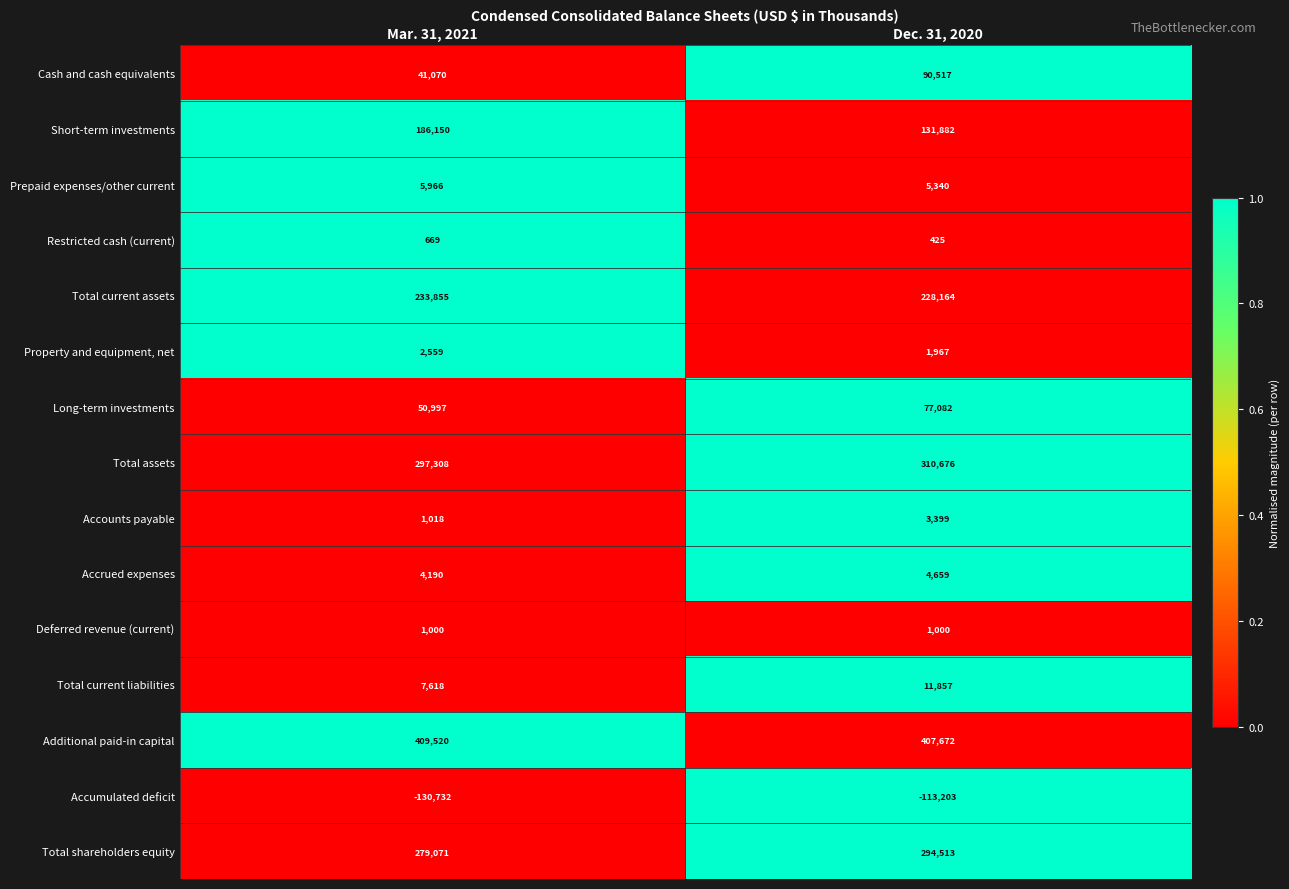

How many data points does each series have?

2